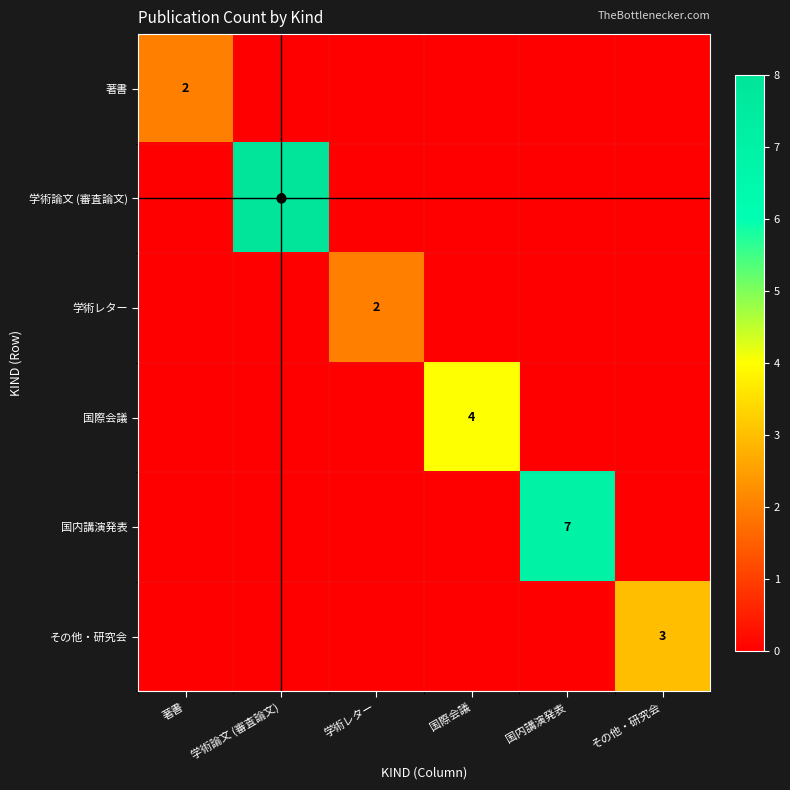

At which label is 国内講演発表 closest to 3?

著書